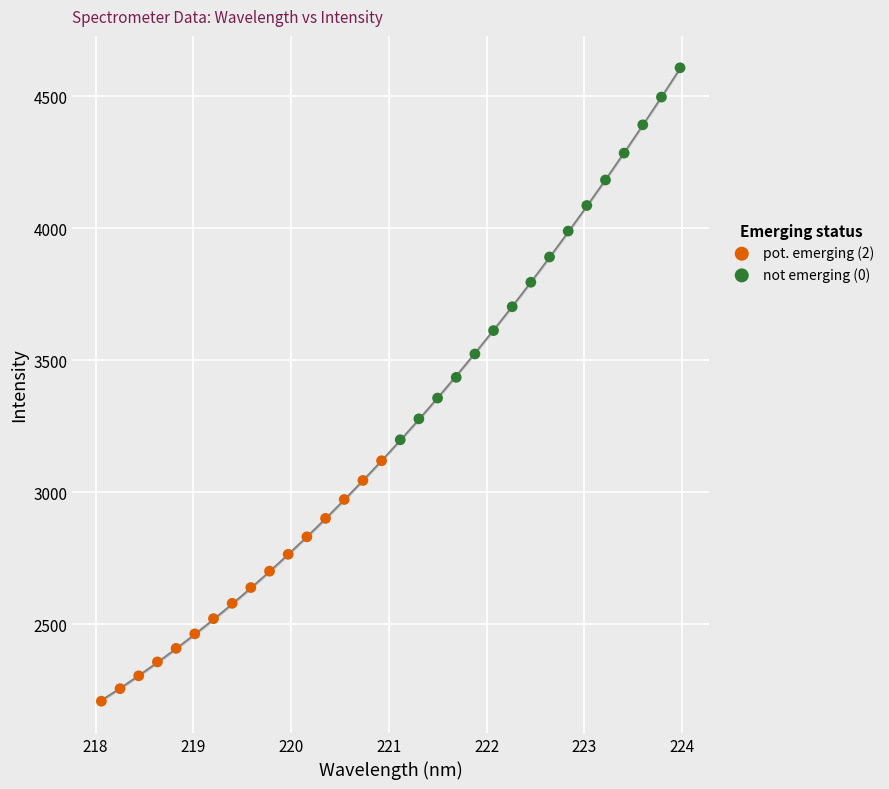

Which series contains the highest Y value?

not emerging (0)